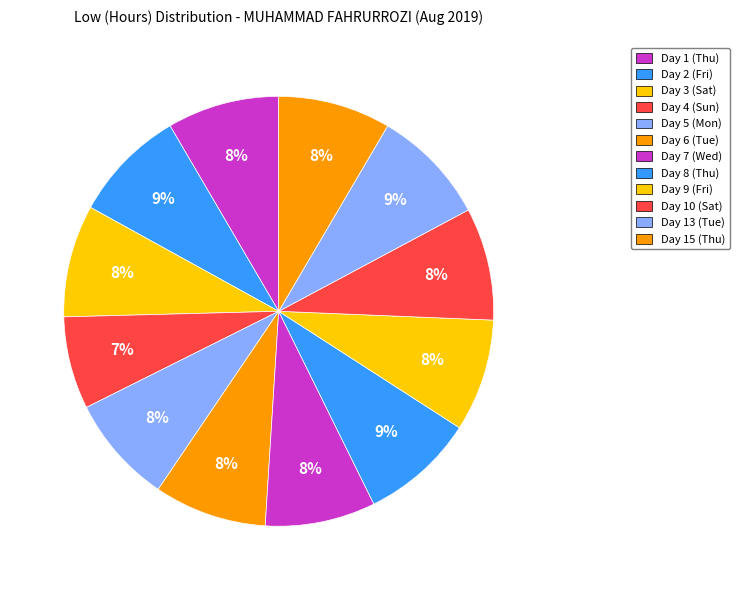

Which category has the biggest portion of the pie?

Day 13 (Tue)